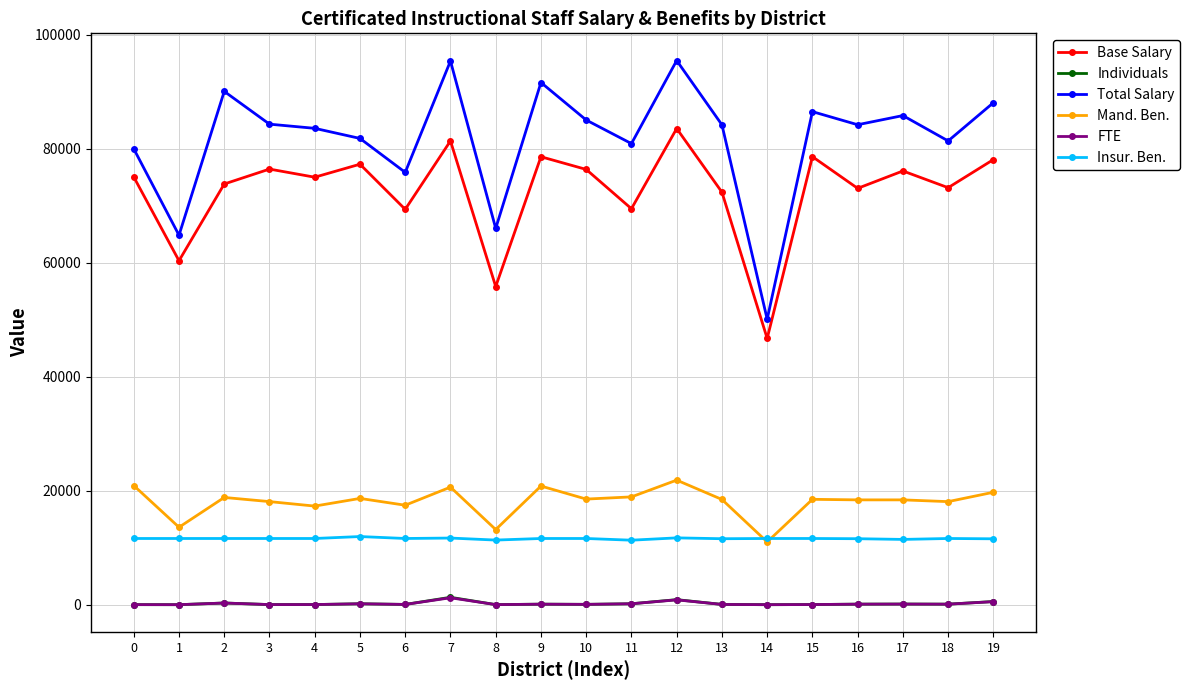

True or false: Individuals has more than 1 interior local peaks.

True